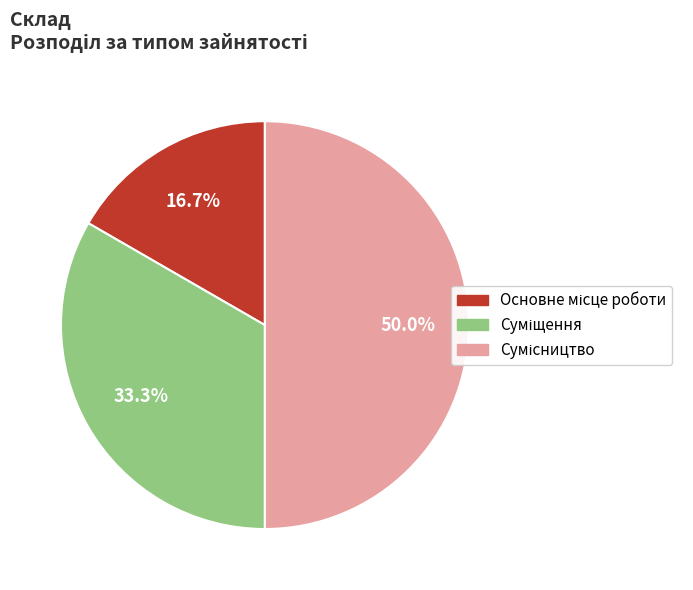

What percentage is the Основне місце роботи slice, to the nearest percent?

17%